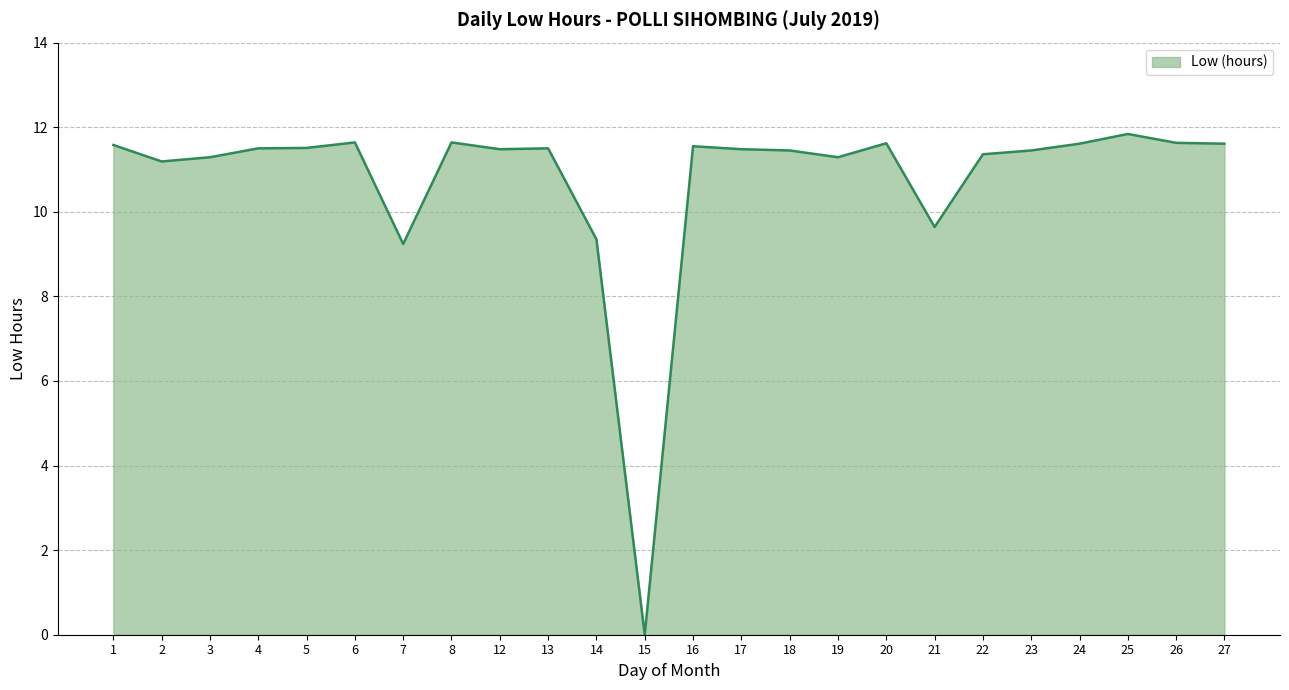

Is it true that the value at 16 is 11.6?

True